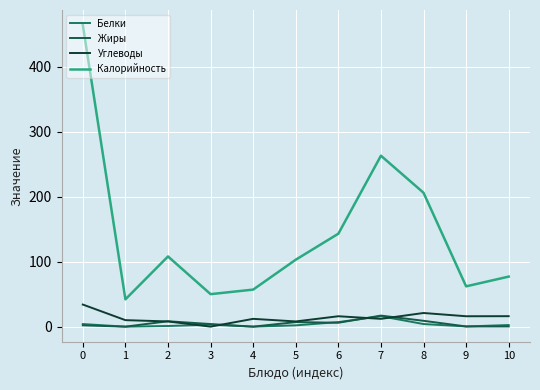

At which category does Калорийность reach its first local peak?

2